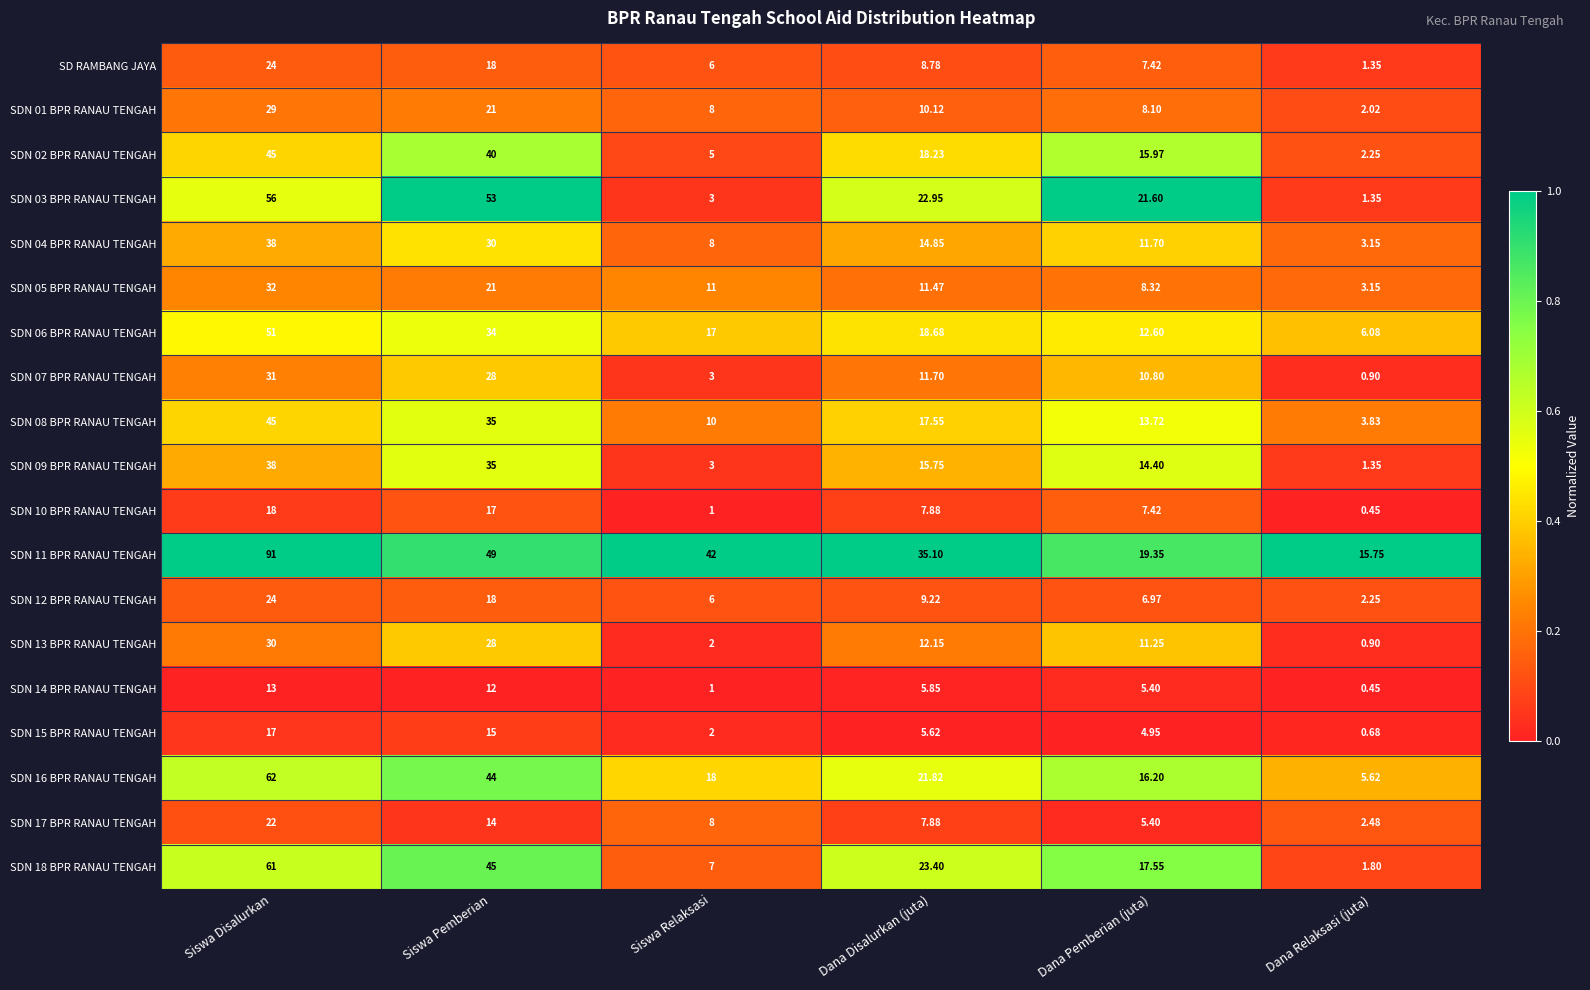

Where does the SDN 05 BPR RANAU TENGAH series first go above 11?

Siswa Disalurkan